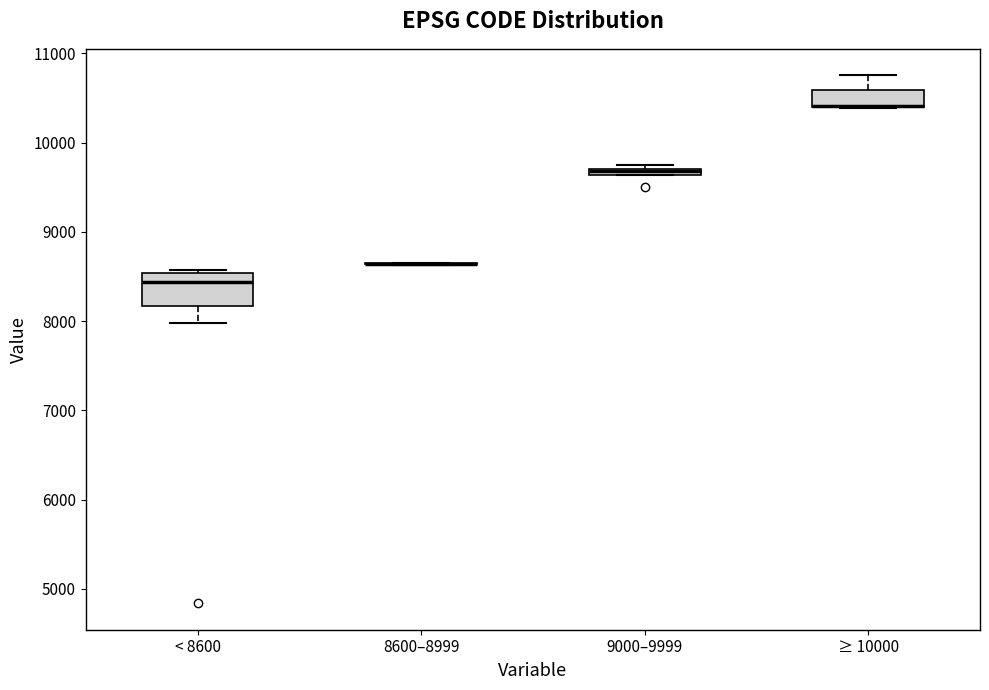

Where is the lower edge of the box for ≥ 10000 on the y-axis? The values are not printed on the chart, so give them approximately, as read against the axis.

10400